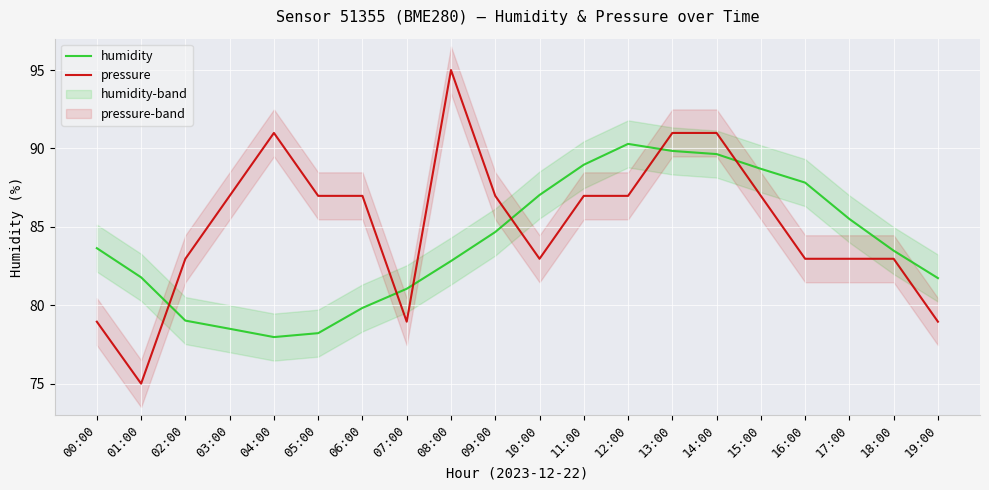

Between 08:00 and 02:00, which is larger?

08:00